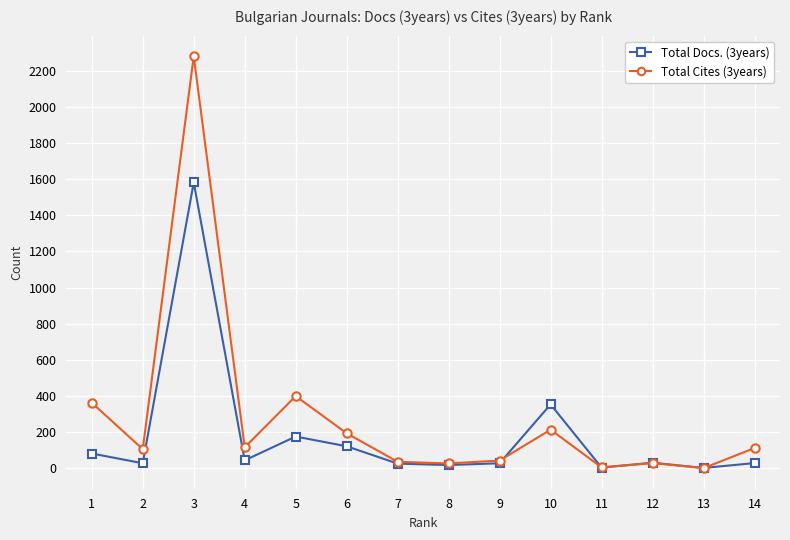

What are all the series names shown in the legend?

Total Docs. (3years), Total Cites (3years)